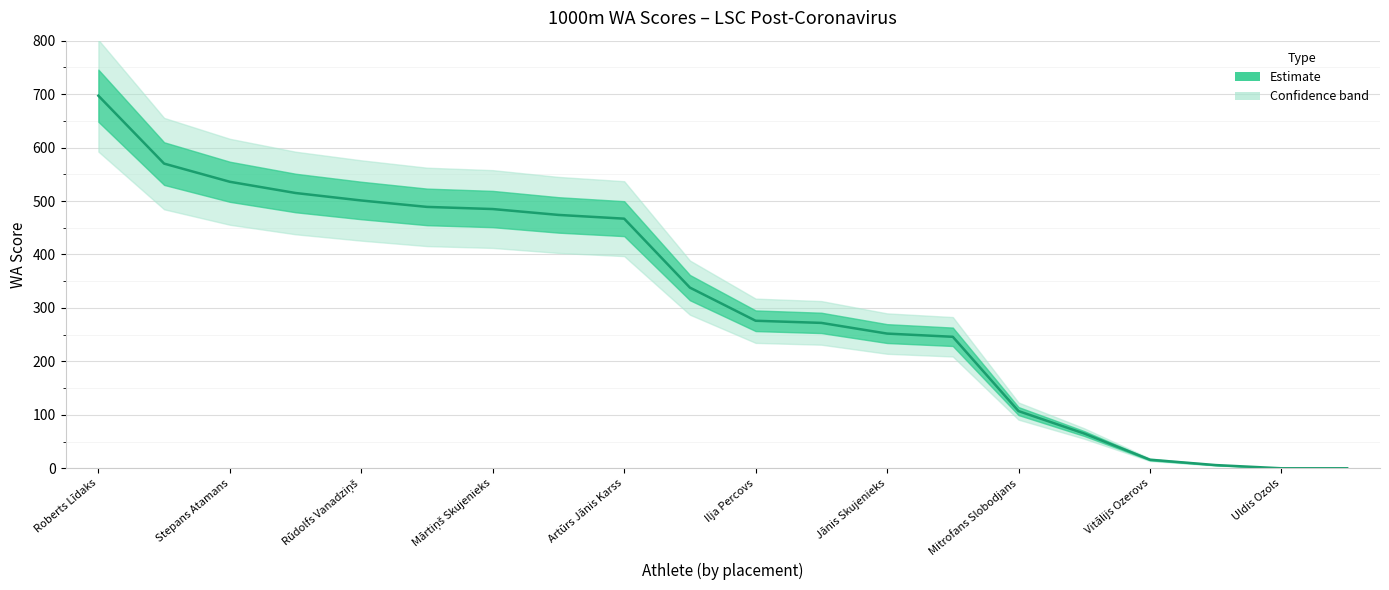

Between Rūdolfs Vanadziņš and Mārtiņš Skujenieks, which is larger?

Rūdolfs Vanadziņš